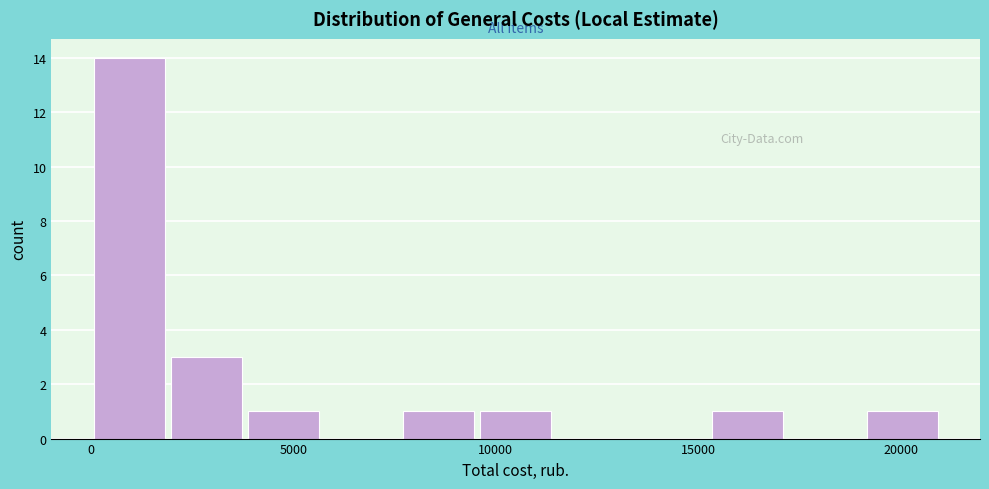

Read against the x-axis, roughly where is the centre of the tallest bar?

1000